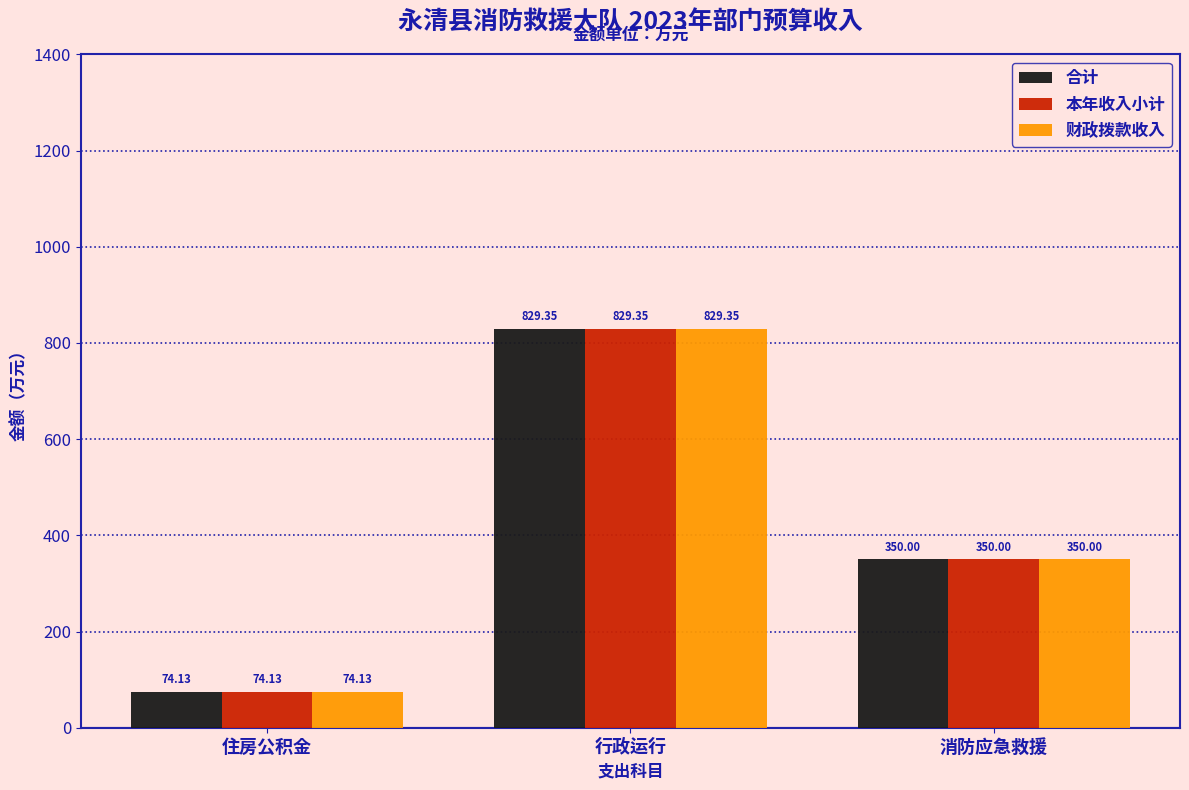

The value of 本年收入小计 at 消防应急救援 is 159.3. True or false?

False